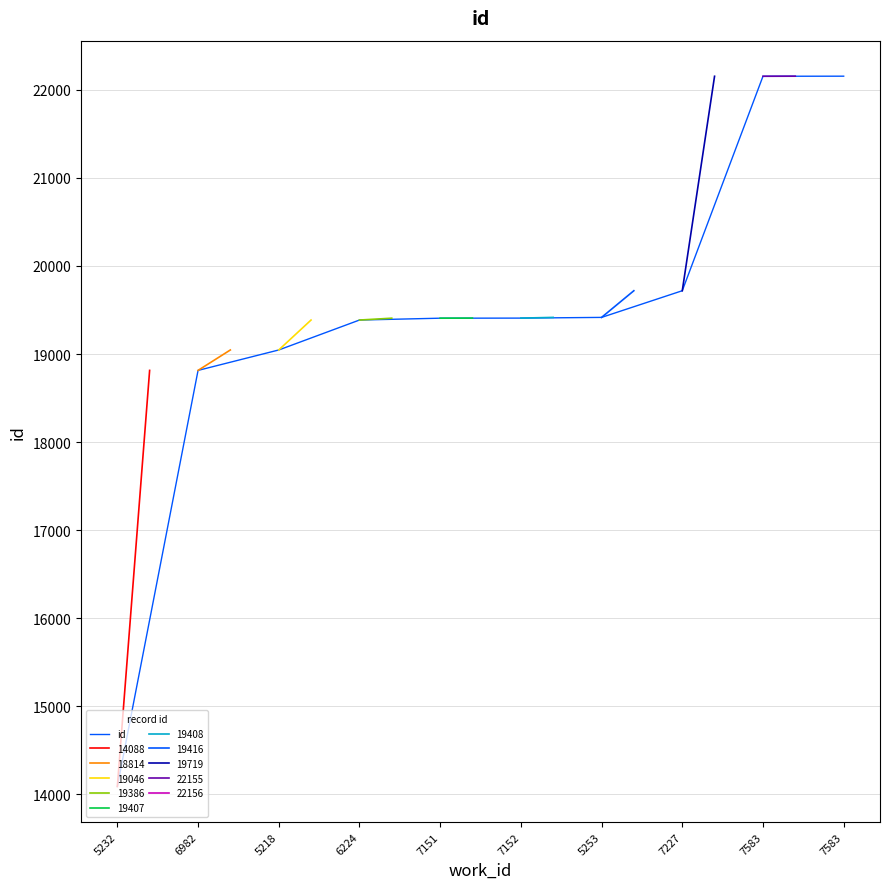

Which has a higher value, 7583 or 5218?

7583